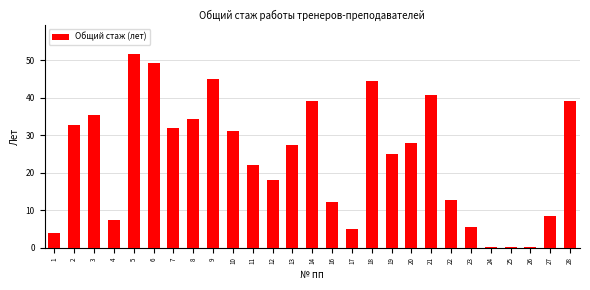

Reading left to right, transcribe all the data shown in this chart.

1=4.0	2=32.8	3=35.3	4=7.3	5=51.7	6=49.3	7=32.0	8=34.3	9=44.9	10=31.1	11=22.0	12=17.9	13=27.5	14=39.1	16=12.1	17=5.0	18=44.4	19=25.1	20=27.9	21=40.8	22=12.8	23=5.5	24=0.1	25=0.1	26=0.1	27=8.5	28=39.1